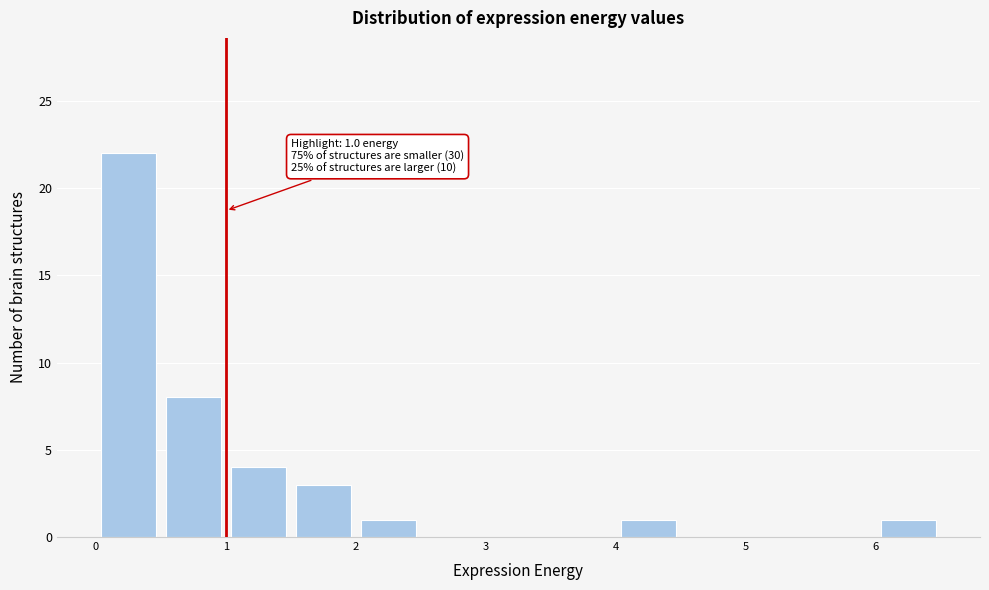

Which range on the x-axis has the tallest bar?

0.0 to 0.5